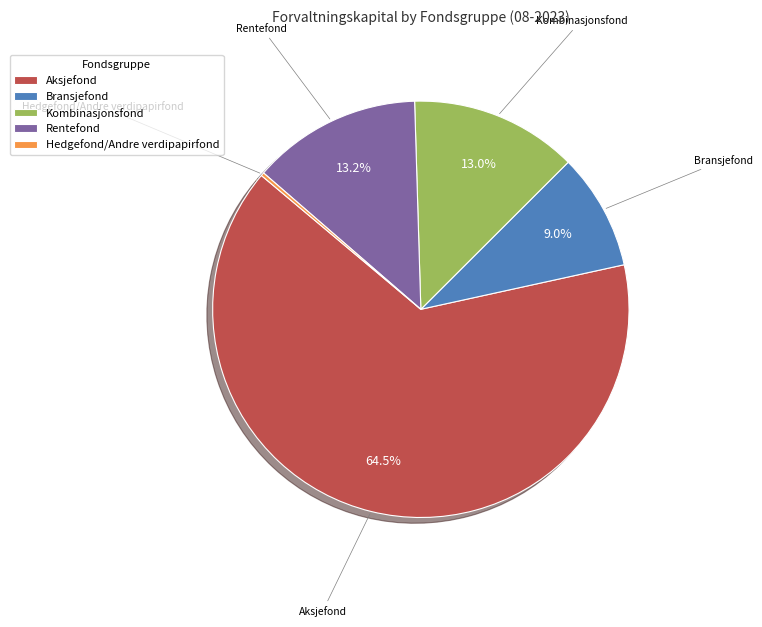

Which slice represents more than half of the pie?

Aksjefond